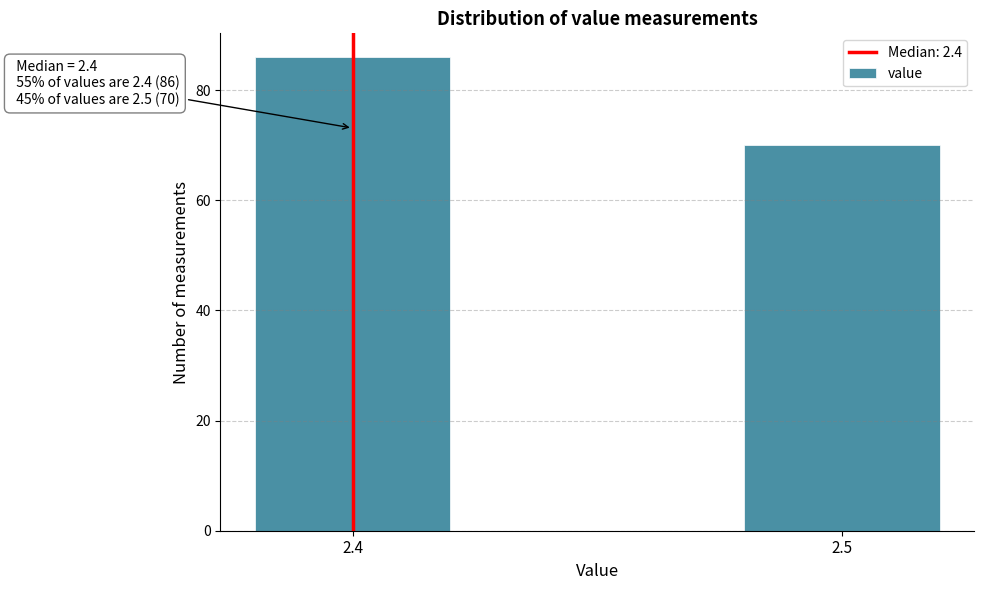

Reading left to right, what are all the values shown in this chart?

86	70